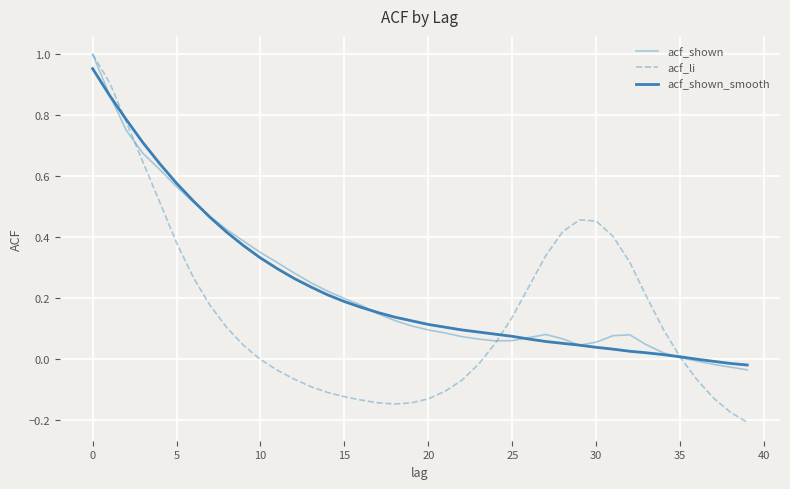

What is the label of the 11th point from the right?

29